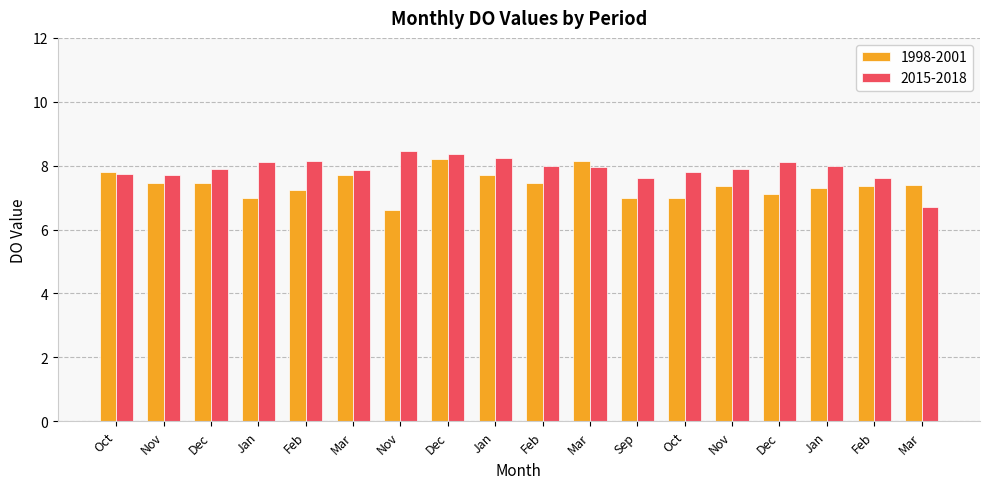

What is the difference between the highest and lowest values at Mar?

0.1